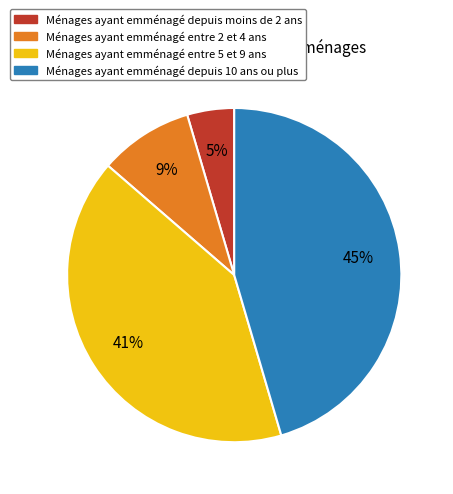

Does any single category account for the majority?

No